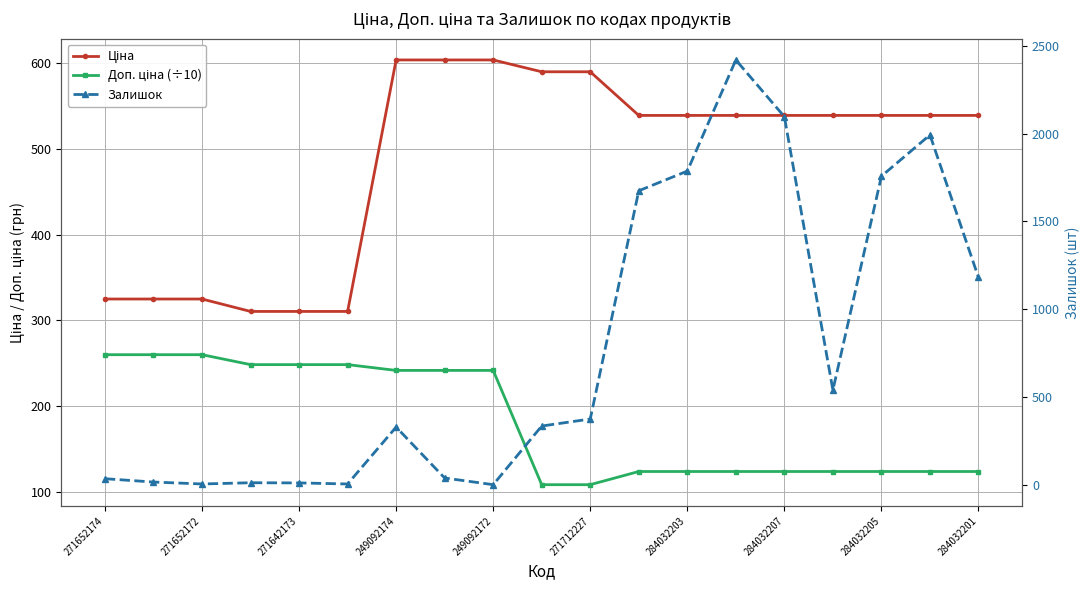

What value does the Доп. ціна (÷10) series have at 11?

123.5